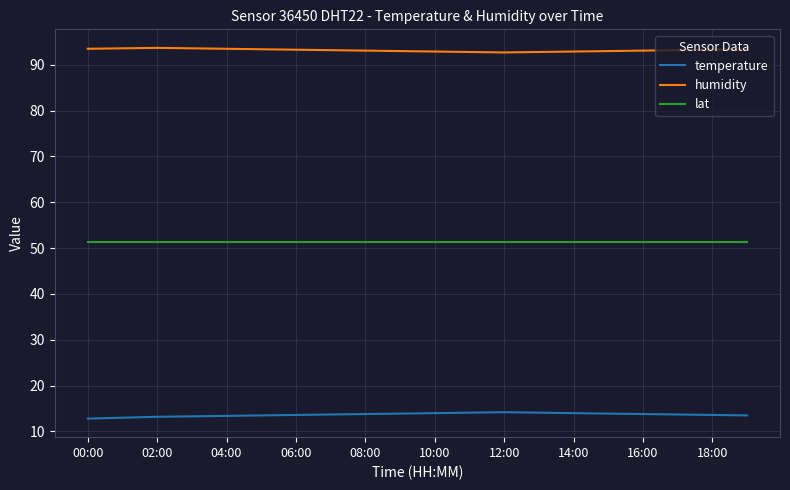

Which series has the largest total across all categories?

humidity